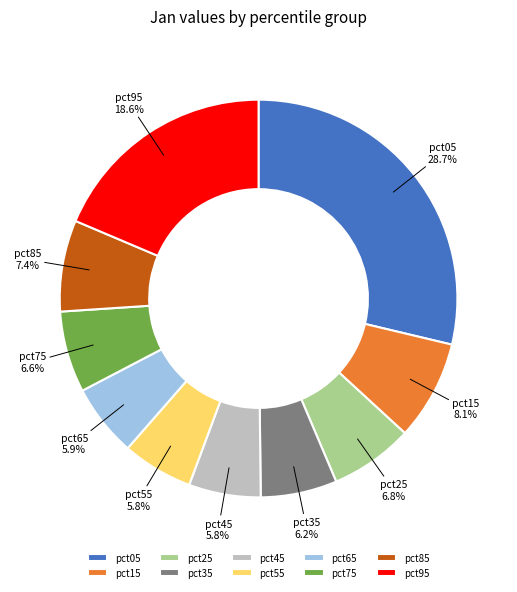

Combined, what portion of the pie is pct25 and pct35?

13.0%